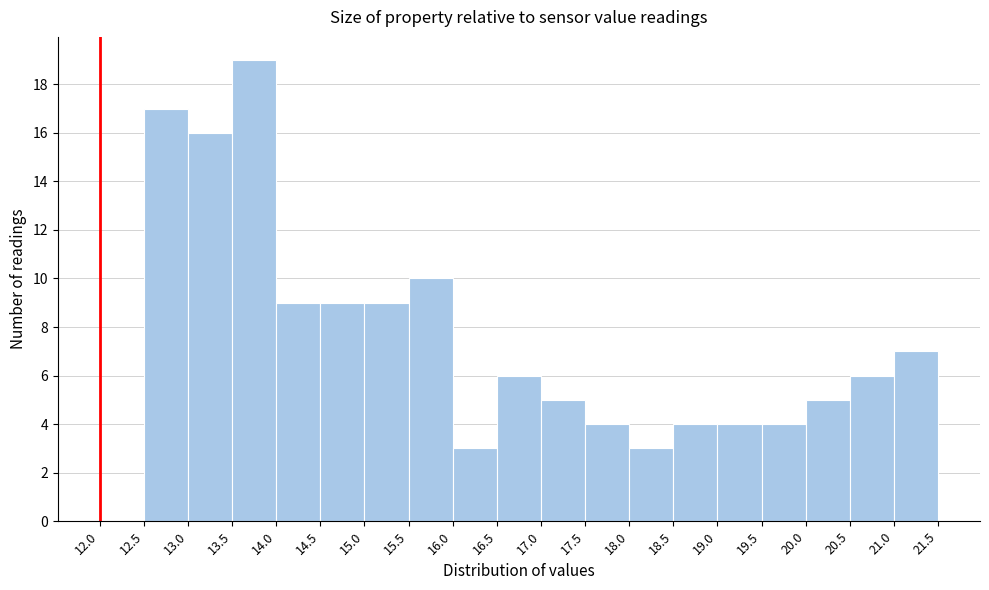

Reading left to right, transcribe this chart: for each bar, give the range it covers on the x-axis and its height. The values are not printed on the chart, so give them approximately, as read against the axis.

12.0 to 12.5: 0
12.5 to 13.0: 17
13.0 to 13.5: 16
13.5 to 14.0: 19
14.0 to 14.5: 9
14.5 to 15.0: 9
15.0 to 15.5: 9
15.5 to 16.0: 10
16.0 to 16.5: 3
16.5 to 17.0: 6
17.0 to 17.5: 5
17.5 to 18.0: 4
18.0 to 18.5: 3
18.5 to 19.0: 4
19.0 to 19.5: 4
19.5 to 20.0: 4
20.0 to 20.5: 5
20.5 to 21.0: 6
21.0 to 21.5: 7